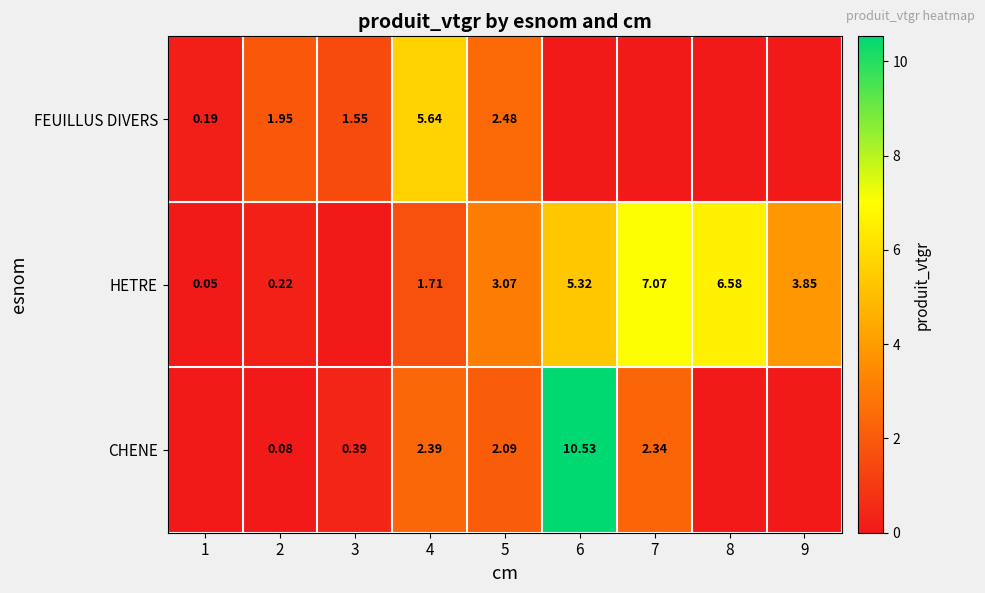

Is it true that HETRE equals 8.3 at 6?

False